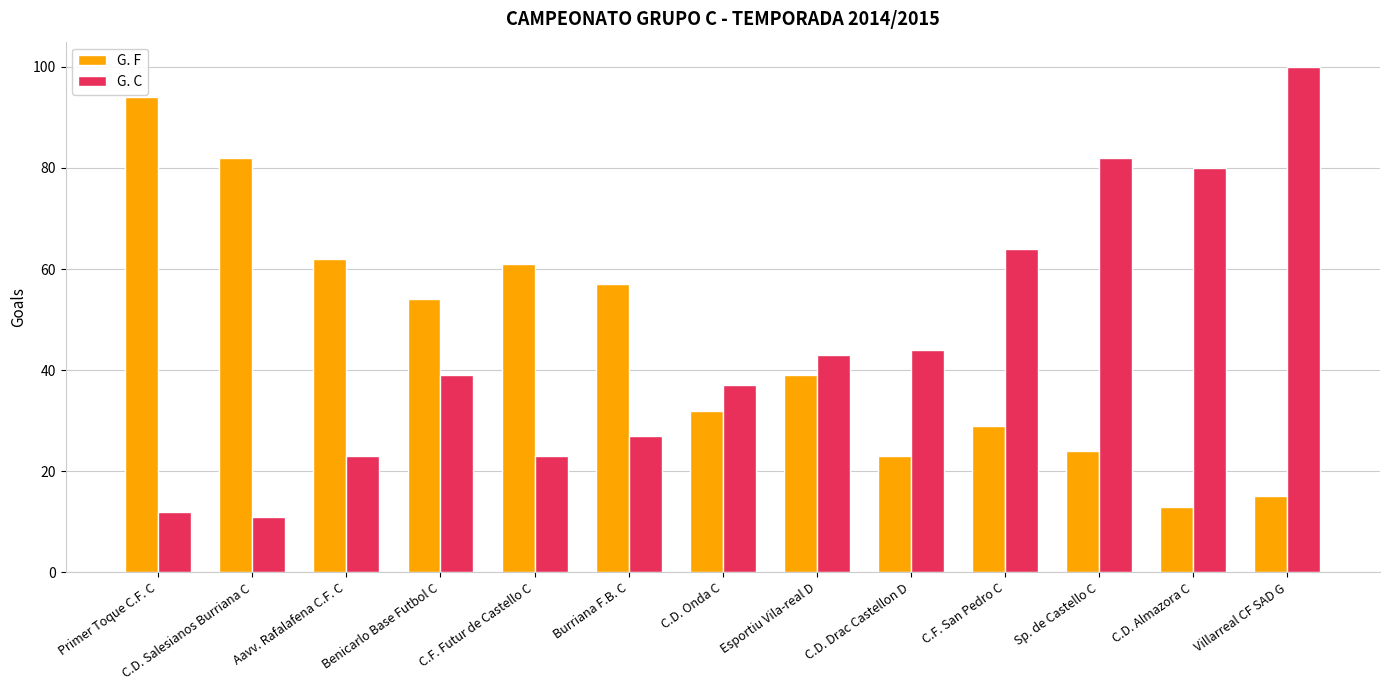

At which category does the chart reach its peak across all series?

Villarreal CF SAD G